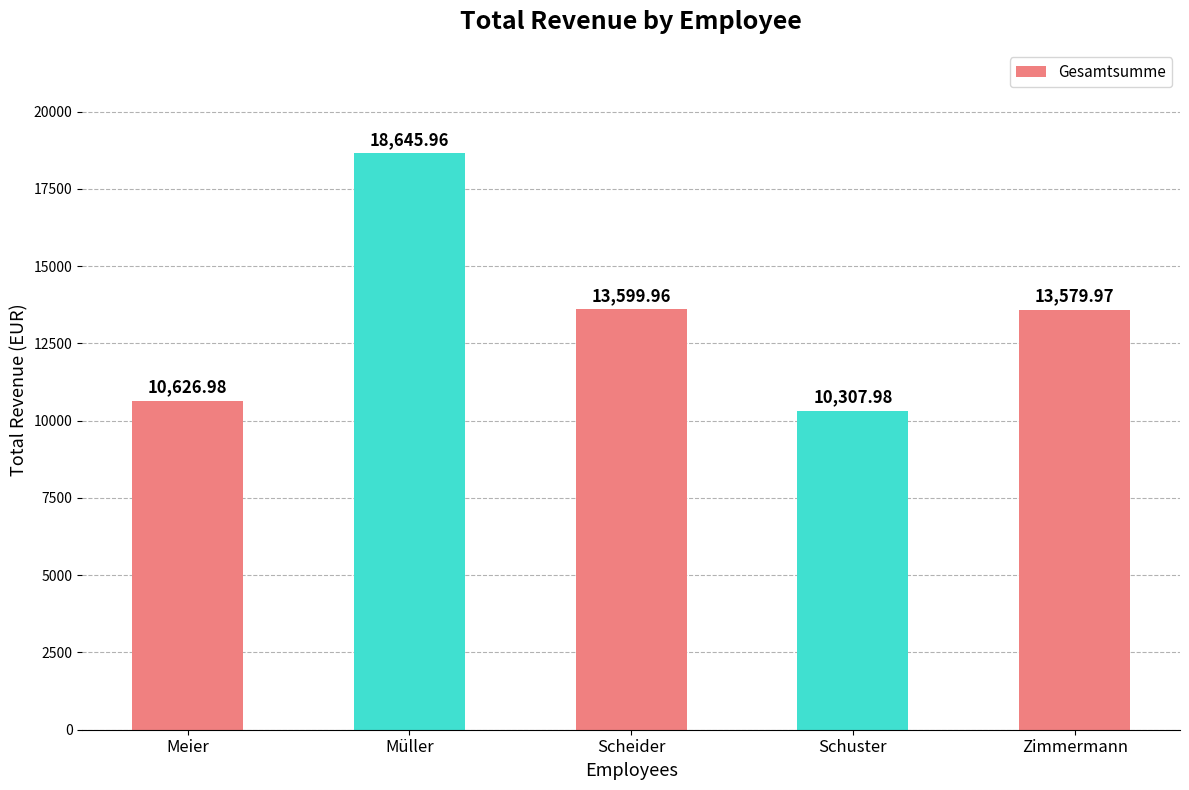

The value at Scheider is 18756.9. True or false?

False